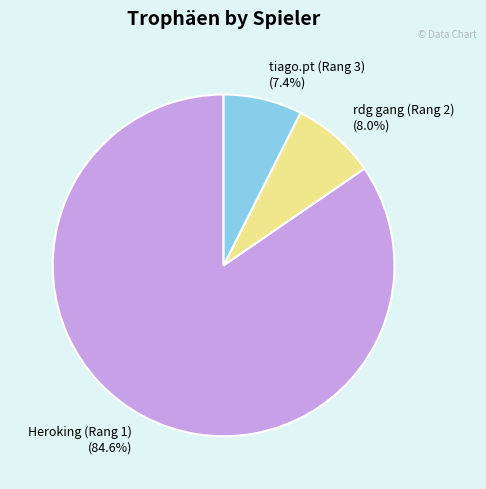

What is the ratio of the value at Heroking (Rang 1) to the value at tiago.pt (Rang 3)?

11.4